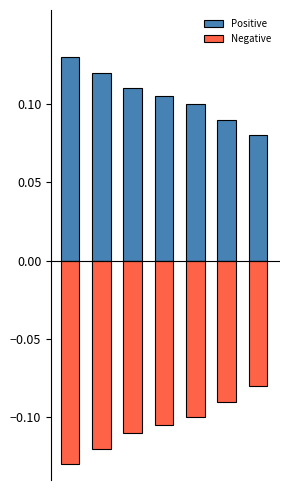

At 0, list the series in order from smallest to largest.

Negative, Positive